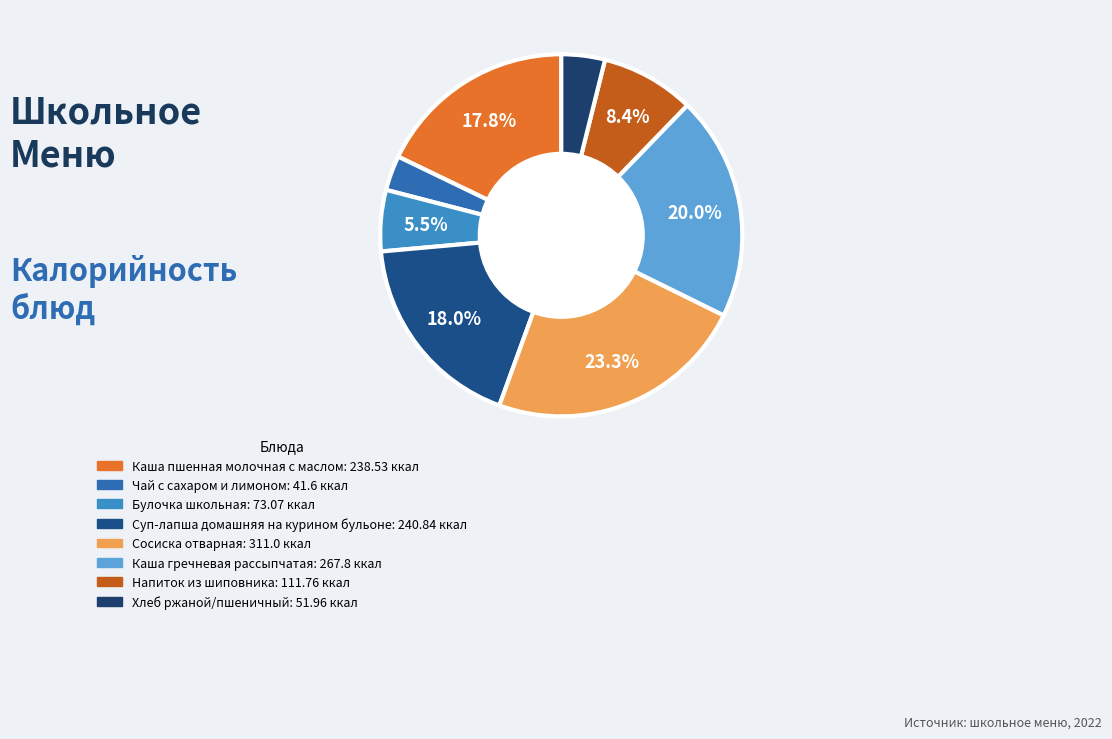

Which slice is the smallest?

Чай с сахаром и лимоном